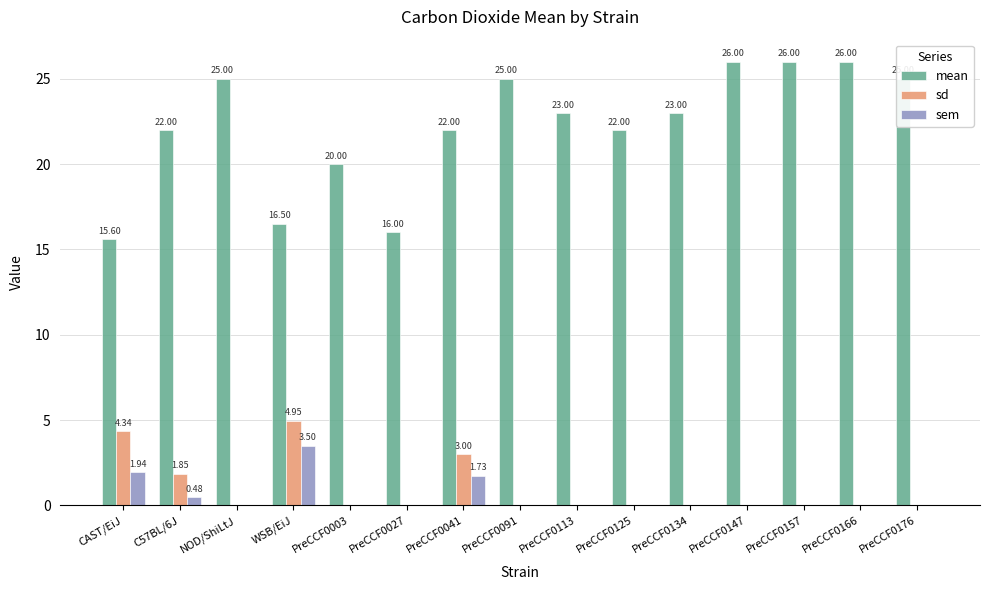

The mean series shows 16.0 at PreCCF0027. True or false?

True